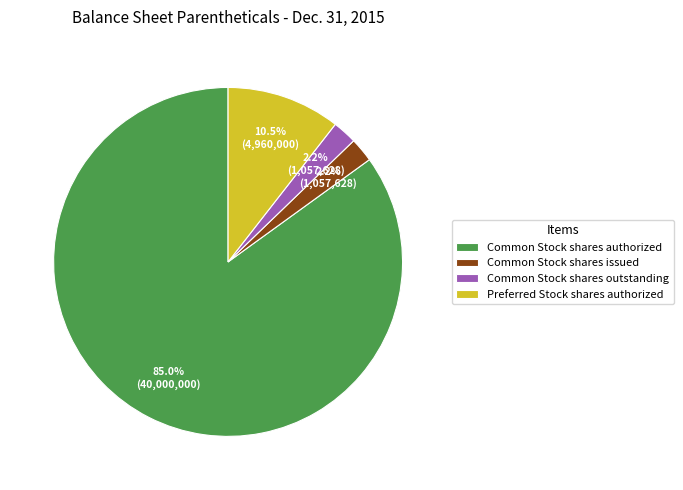

To the nearest percent, what is the combined percentage of Preferred Stock shares authorized and Common Stock shares outstanding?

13%